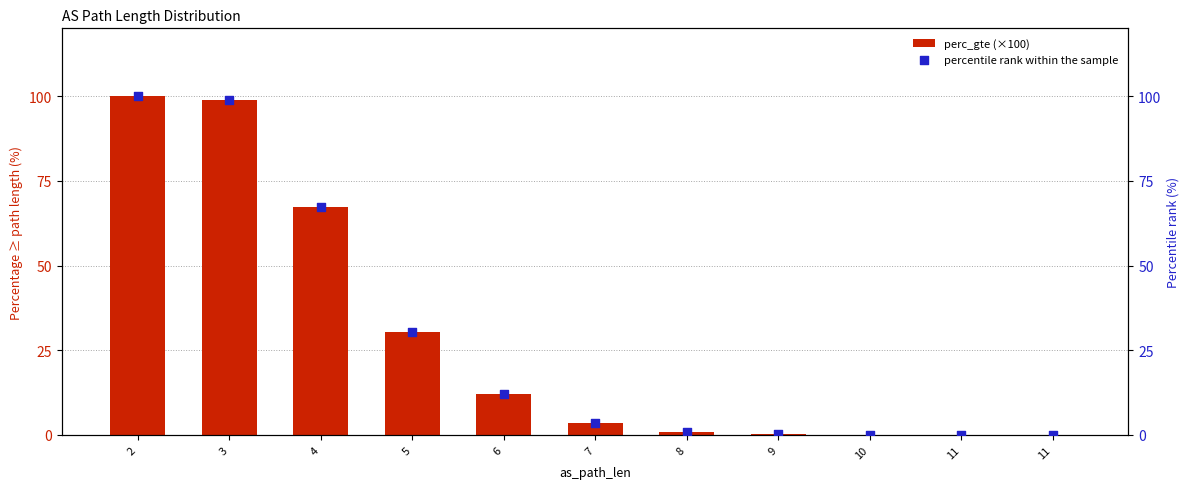

Which series has the largest total across all categories?

perc_gte (×100)